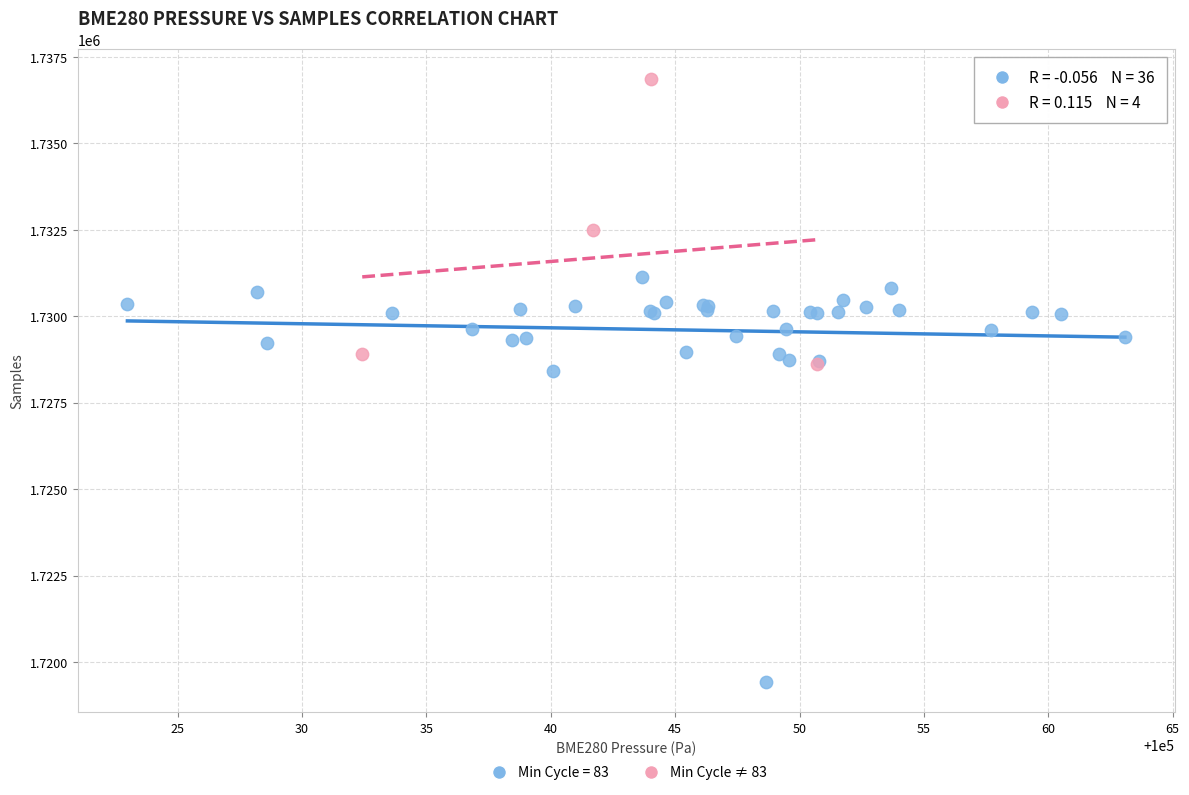

Which series has the widest spread of Y values?

Min Cycle = 83